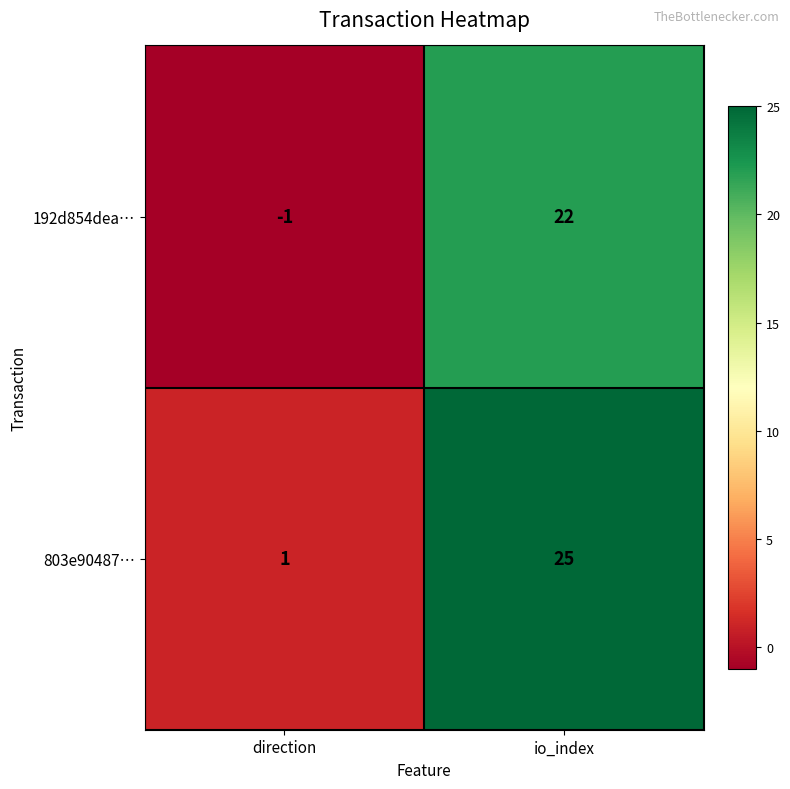

True or false: 192d854dea… has a value of -1 at direction.

True